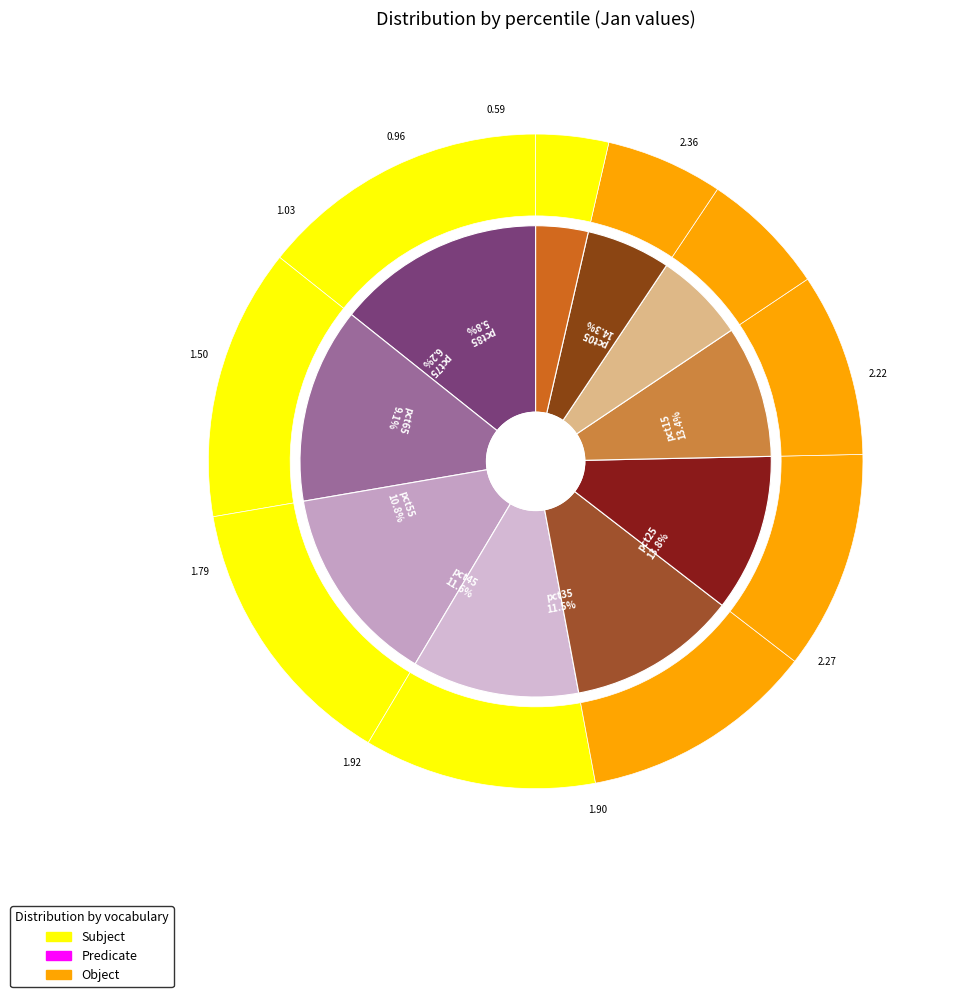

Combined, what portion of the pie is pct35 and pct85?

17.3%